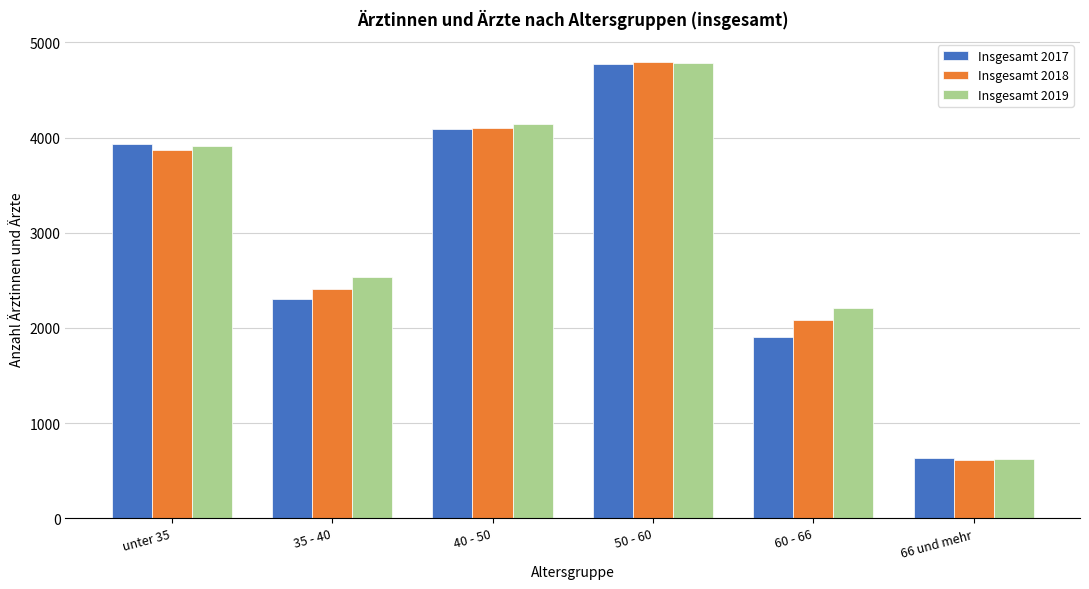

Reading left to right, extract all data points from this chart.

Insgesamt 2017: 3935	2307	4087	4773	1900	635
Insgesamt 2018: 3865	2409	4099	4797	2080	616
Insgesamt 2019: 3910	2540	4144	4782	2208	618